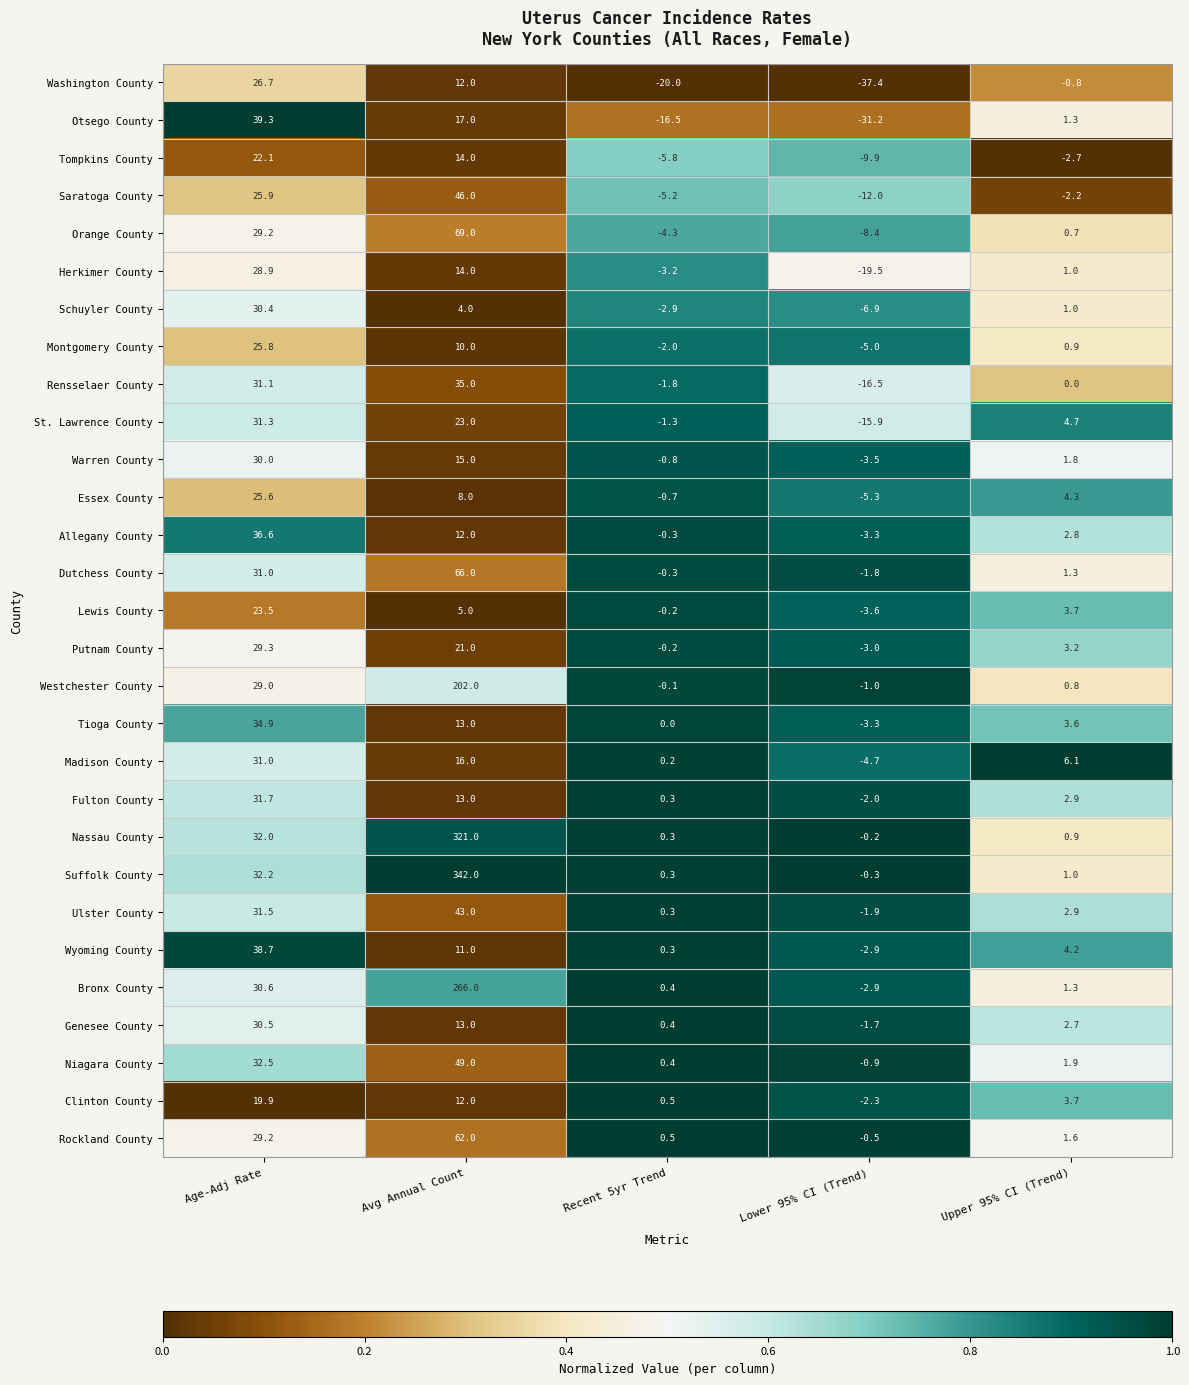

Between Age-Adj Rate and Recent 5yr Trend, which series saw the biggest shift?

Otsego County